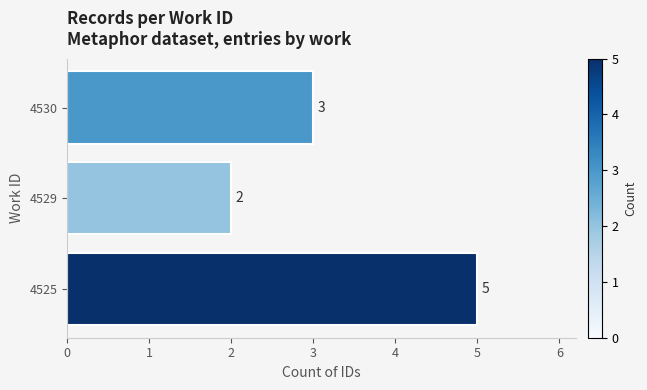

Reading bottom to top, extract all data points from this chart.

5	2	3